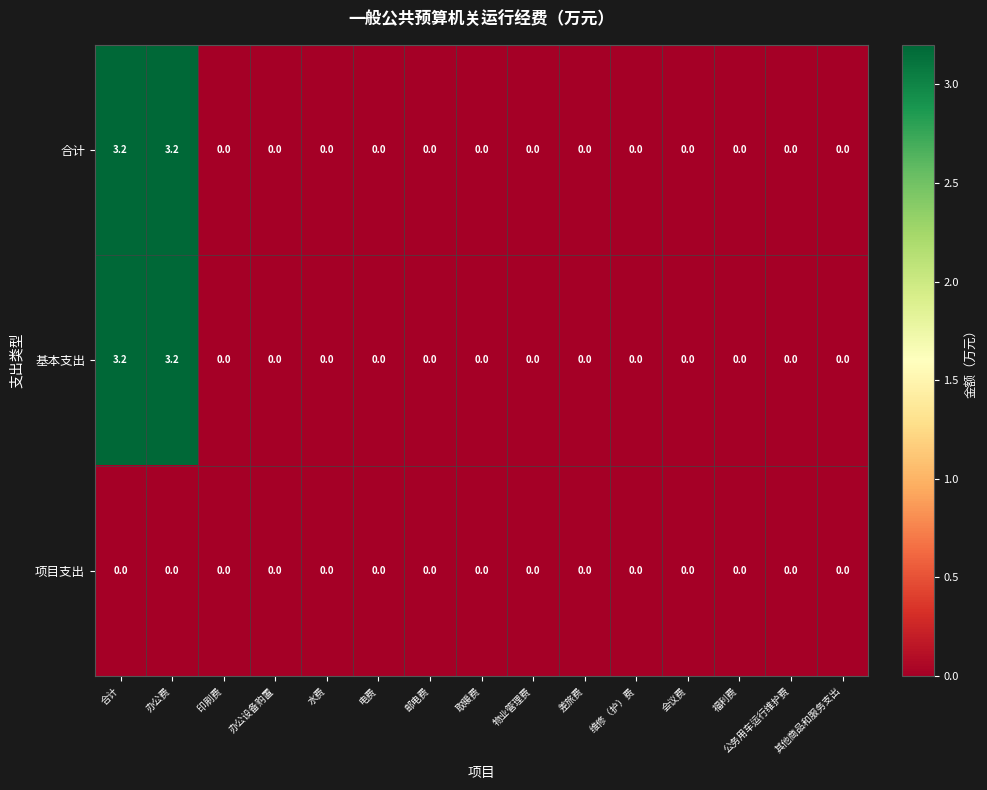

The 基本支出 series shows 0.0 at 办公设备购置. True or false?

True